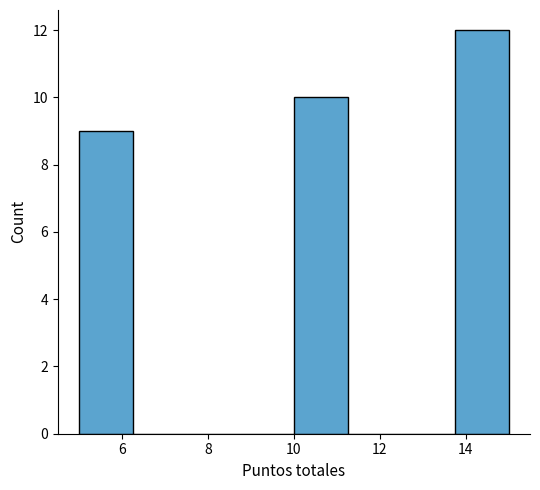

Reading left to right, transcribe this chart: for each bar, give the range it covers on the x-axis and its height. Neither the bar edges nor the heights are printed on the chart, so give them approximately, as read against the axes.

5.00 to 6.25: 9
6.25 to 7.50: 0
7.50 to 8.75: 0
8.75 to 10.00: 0
10.00 to 11.25: 10
11.25 to 12.50: 0
12.50 to 13.75: 0
13.75 to 15.00: 12